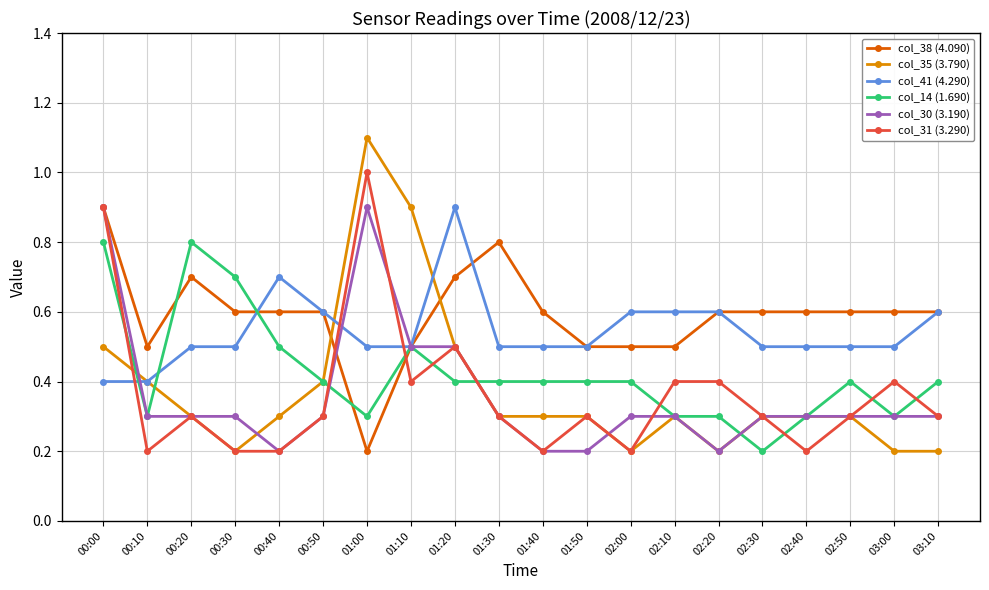

Read the col_38 (4.090) value at 02:20.

0.6